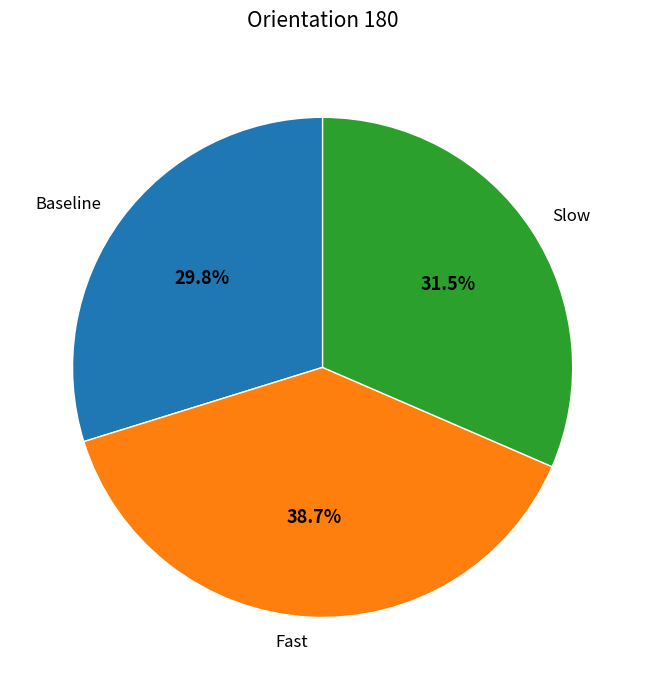

What portion of the pie excludes Fast?

61.3%